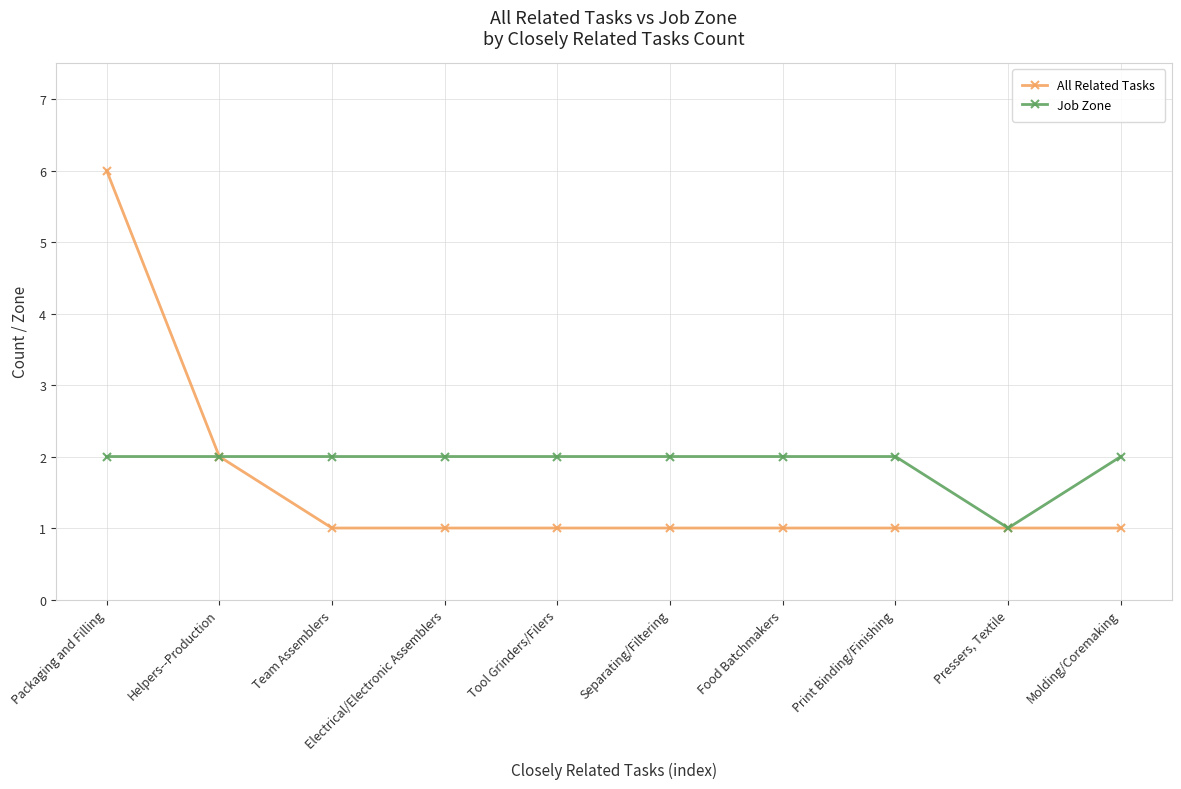

Does the chart have visible grid lines?

Yes